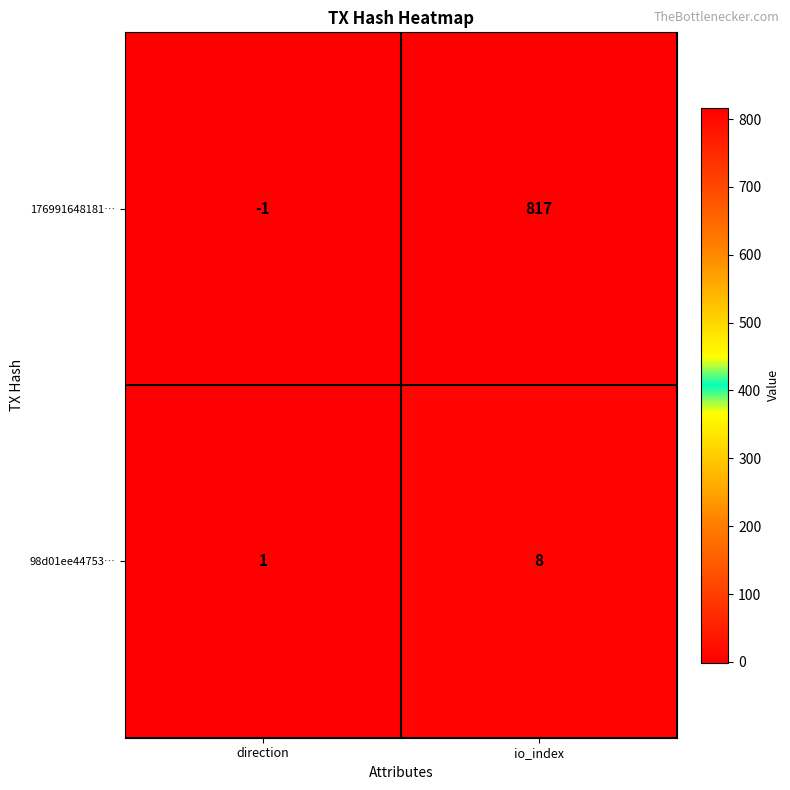

What is the maximum value for 176991648181…?

817